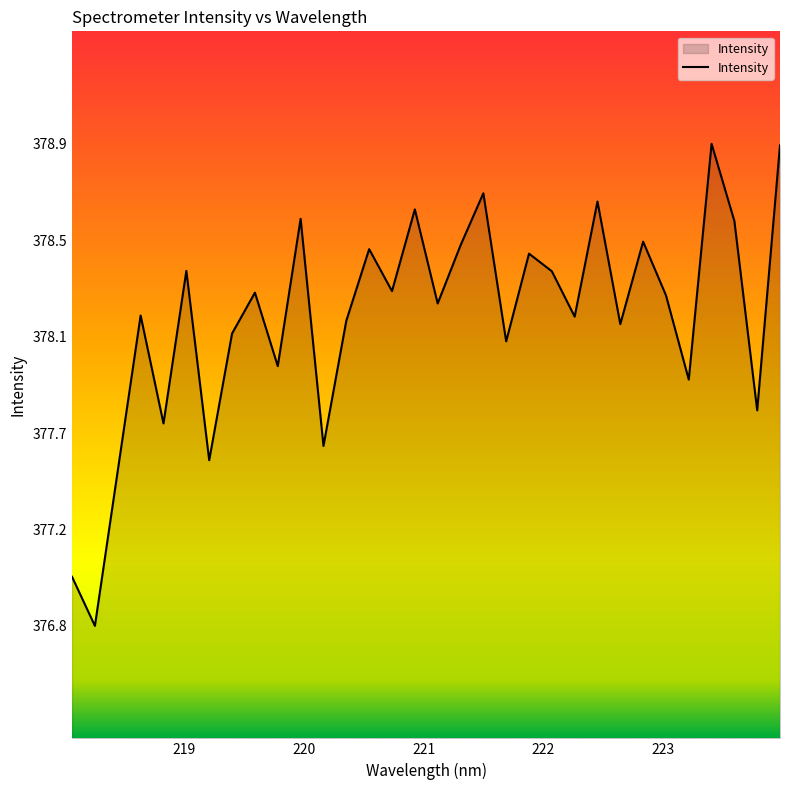

True or false: the data has more than 0 interior local peaks.

True